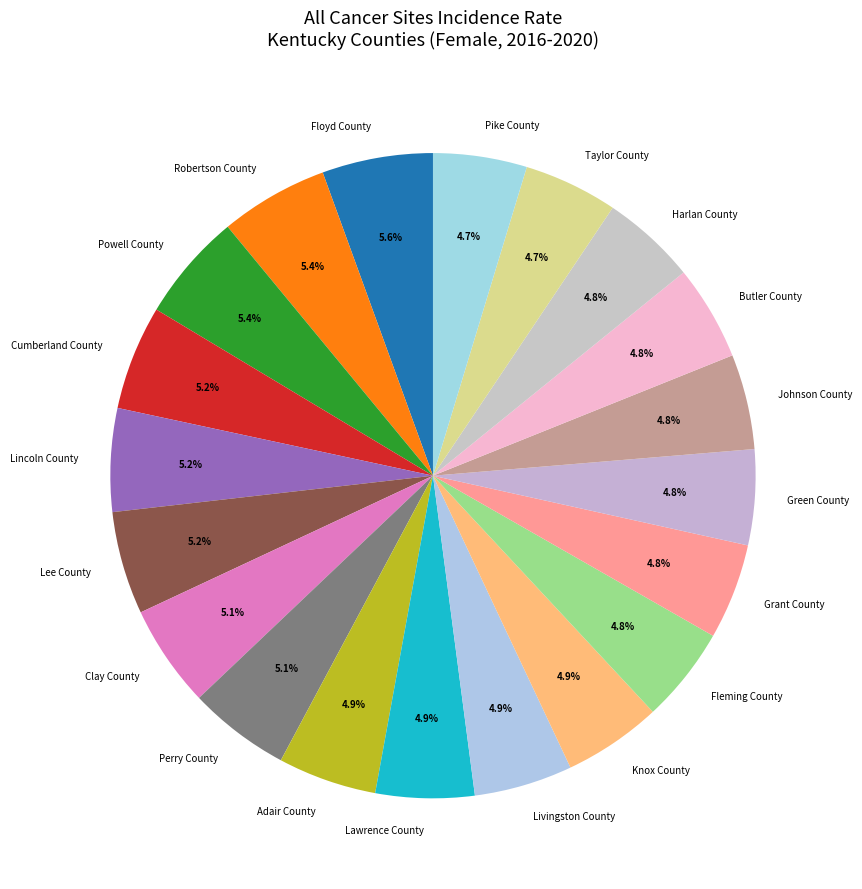

Does Knox County account for over 50% of the chart?

No